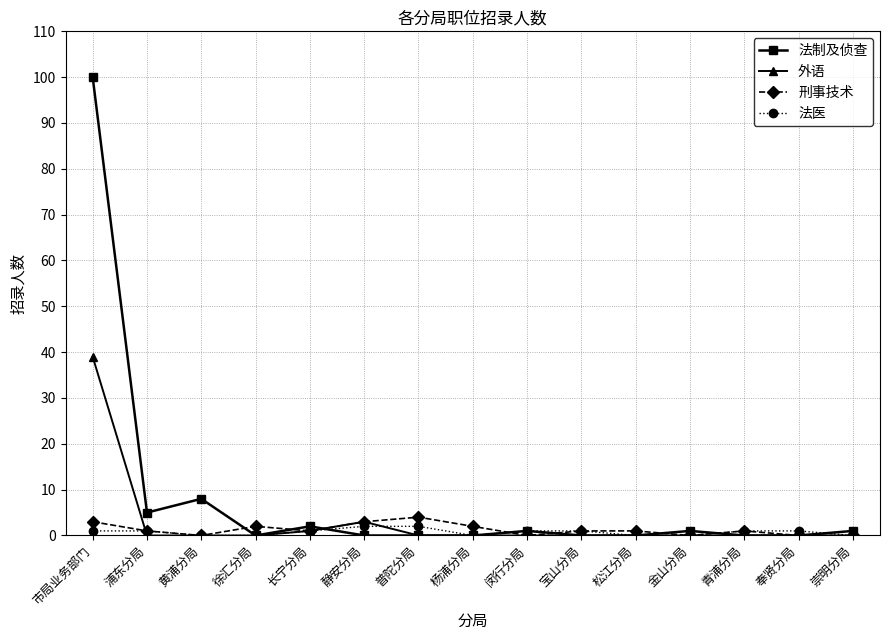

True or false: 法医 and 外语 cross at least once.

True